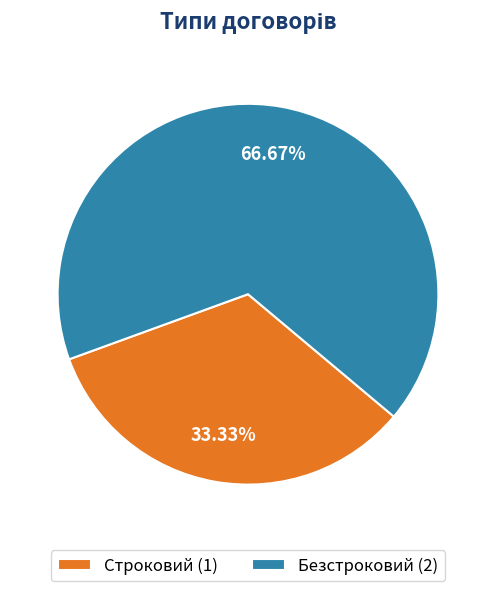

Count the number of slices in the pie.

2